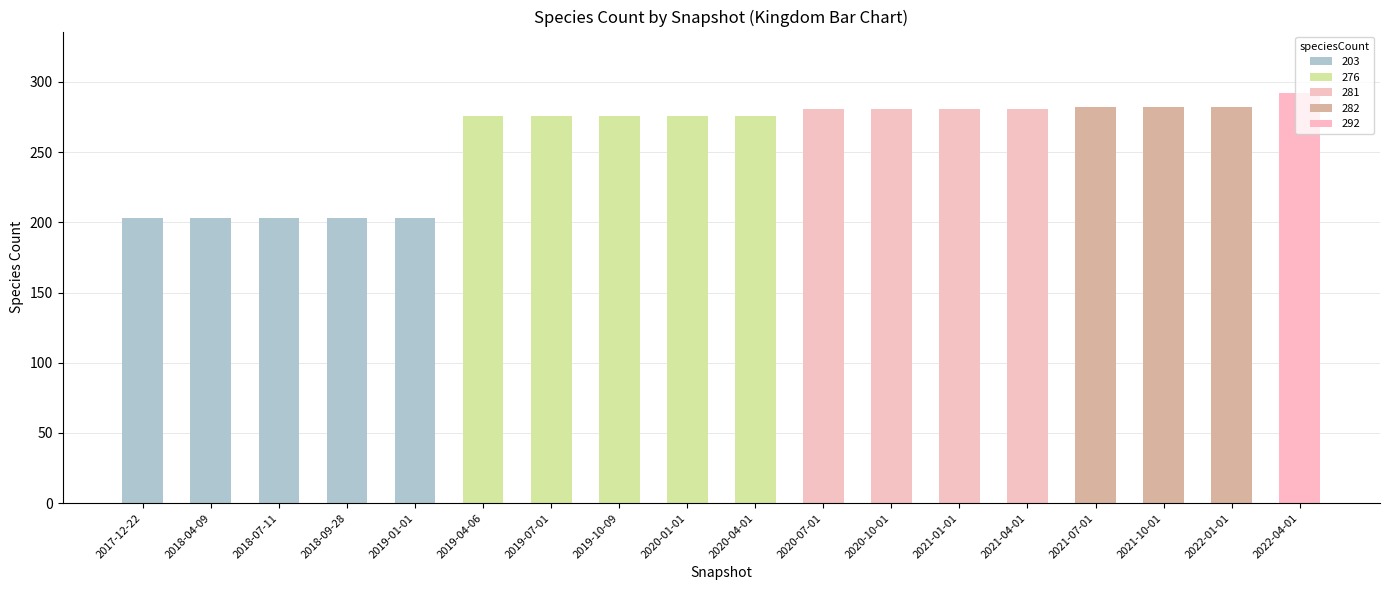

The chart shows a value of 344 at 2017-12-22. True or false?

False